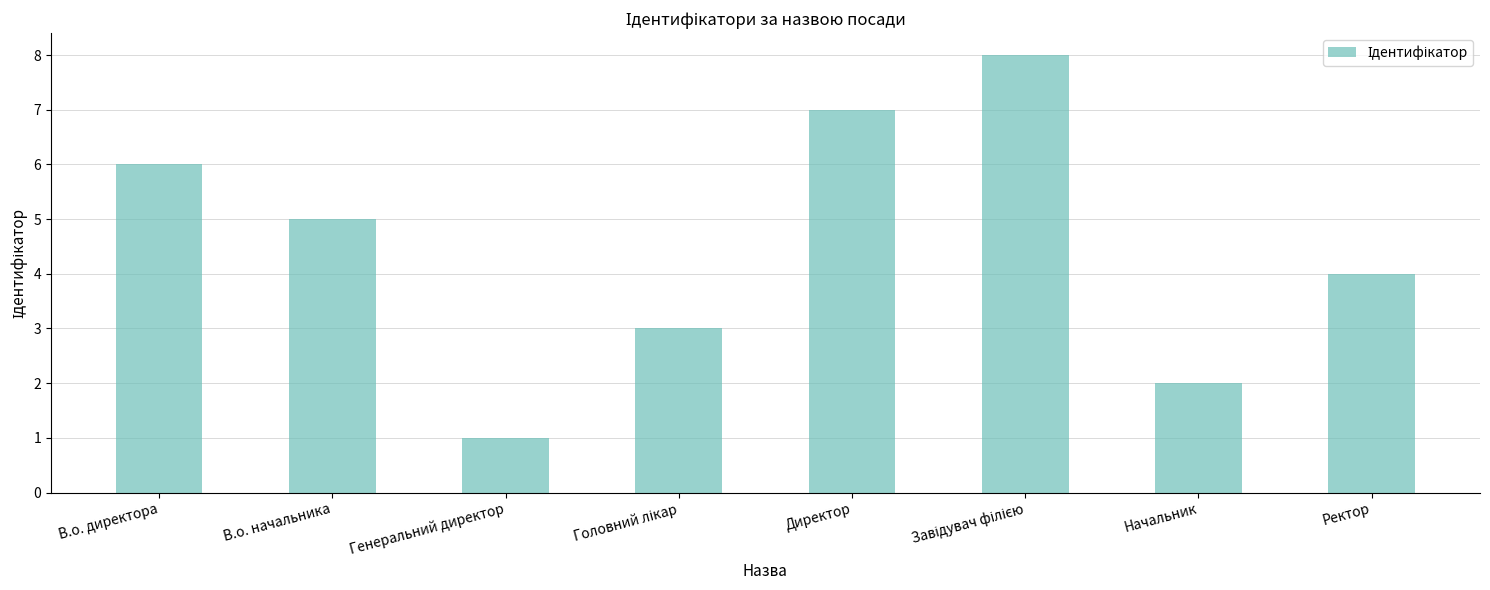

What is the difference between the values at В.о. начальника and В.о. директора?

1